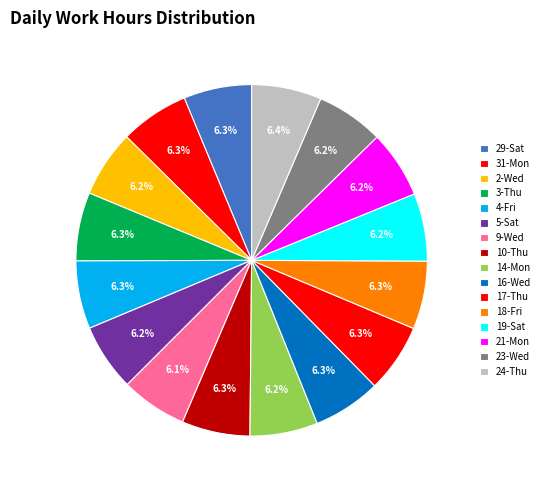

Count the number of slices in the pie.

16